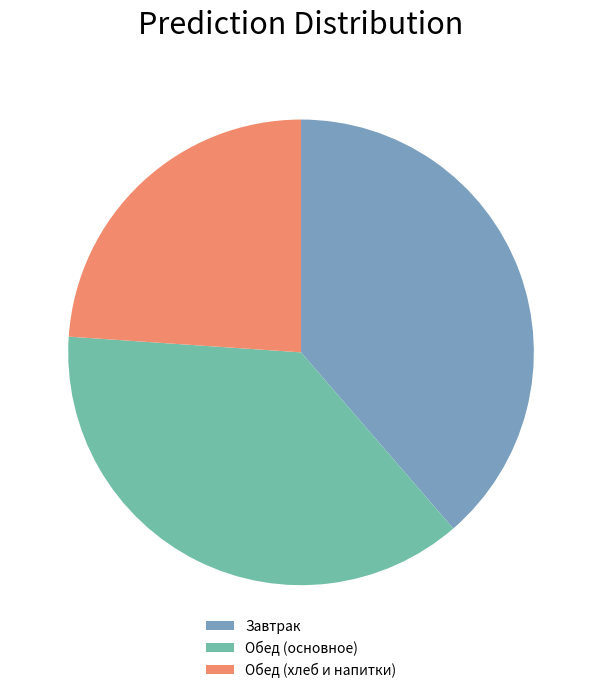

Between Завтрак and Обед (основное), which is larger?

Завтрак